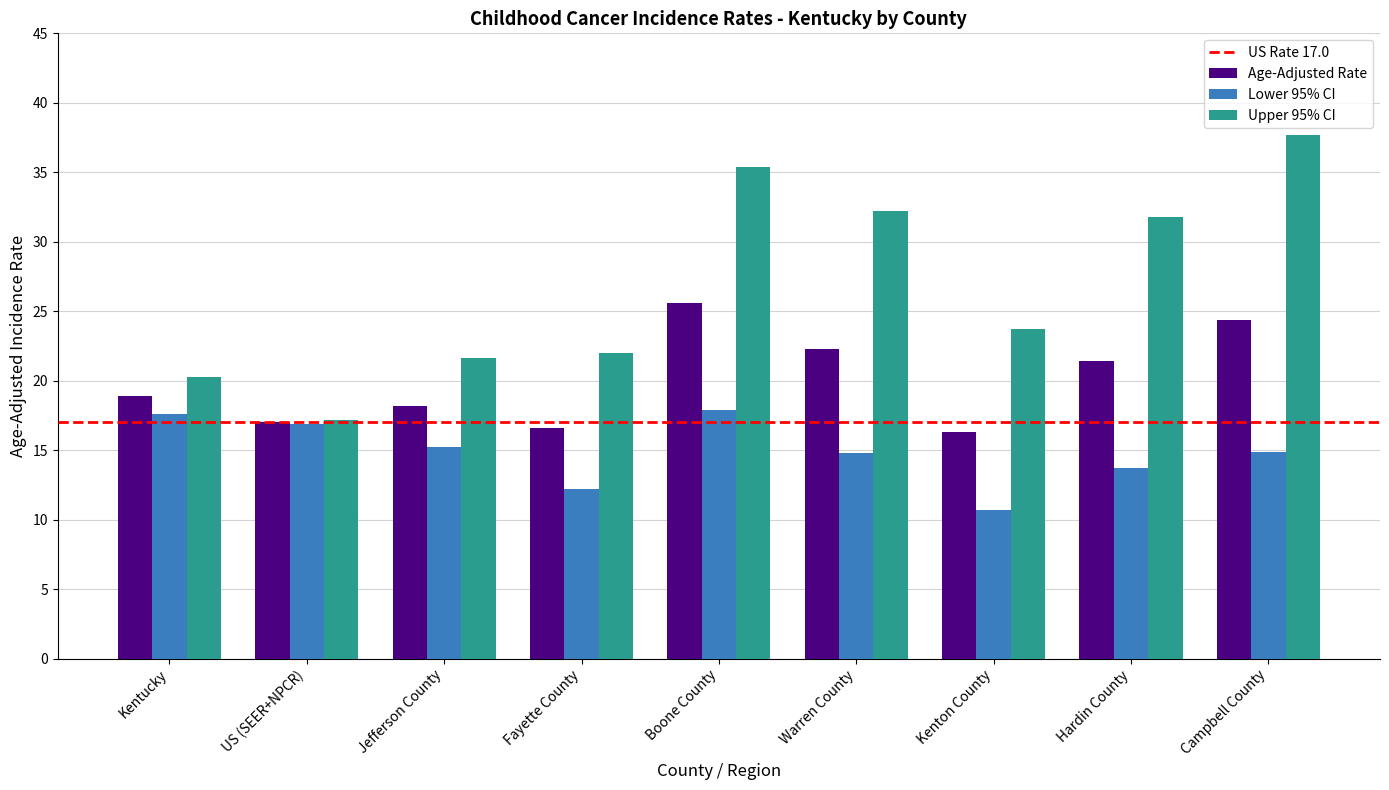

How many values in the Age-Adjusted Rate series exceed 18?

6